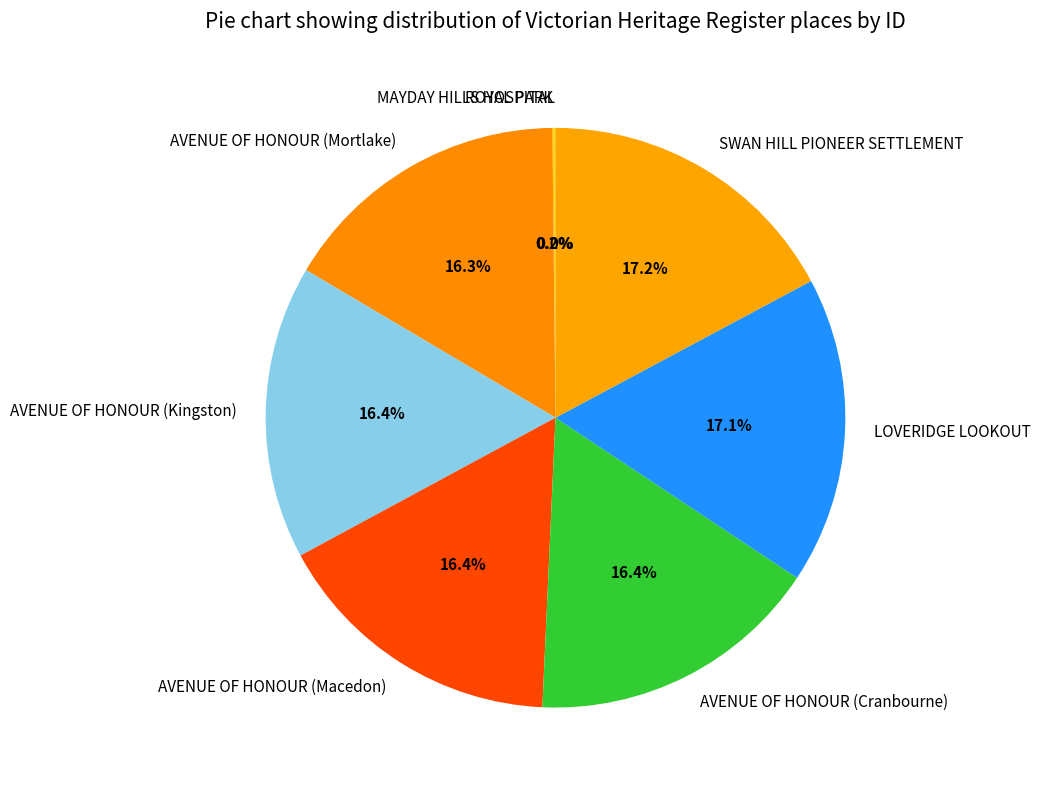

How much of the chart is everything except LOVERIDGE LOOKOUT?

82.9%